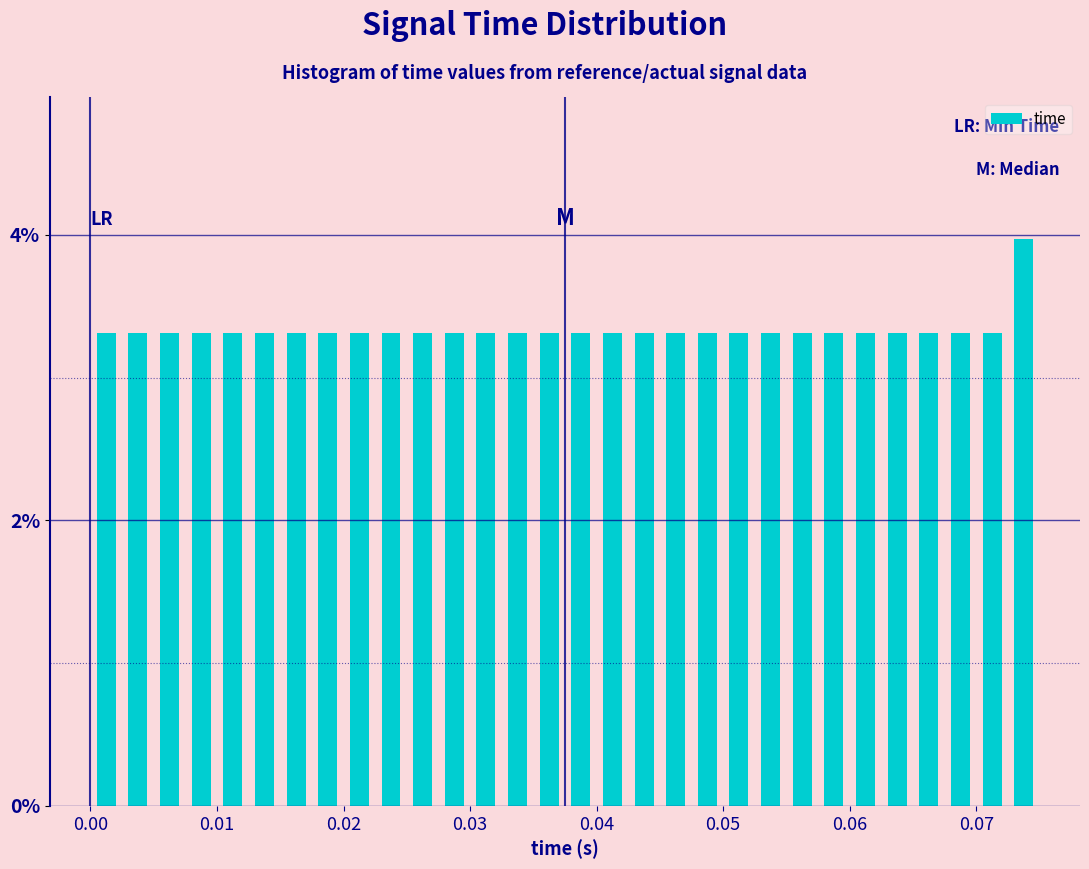

Read against the x-axis, roughly where is the centre of the tallest bar?

0.074